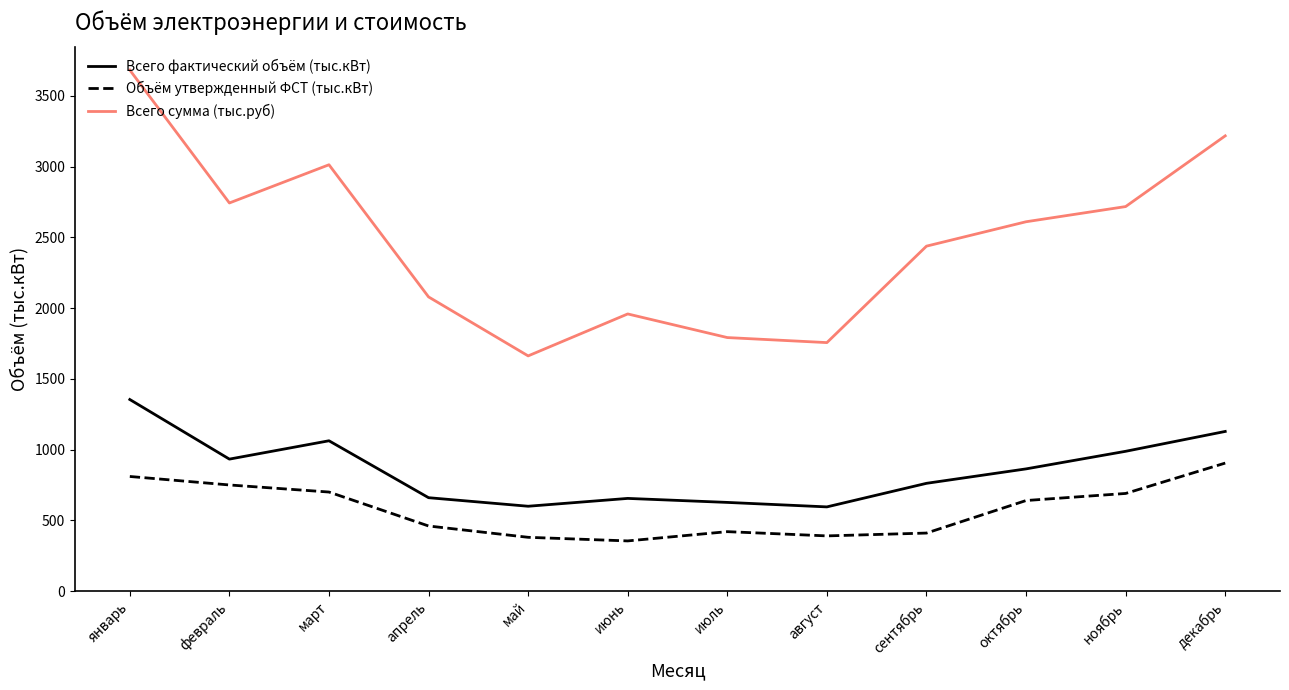

What is the difference between the maximum and minimum values in the Всего сумма (тыс.руб) series?

2020.4